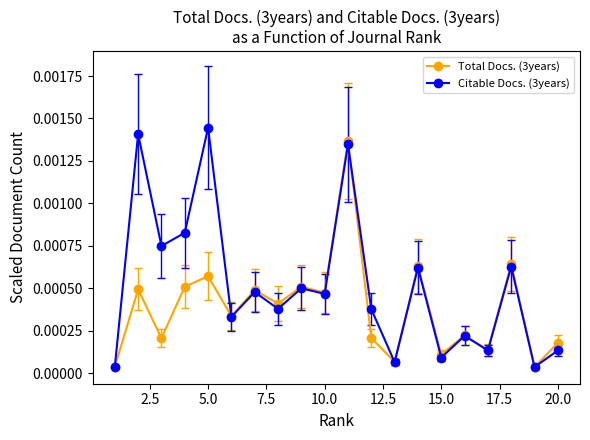

Rank the series by their average value, from lowest to highest.

Total Docs. (3years), Citable Docs. (3years)